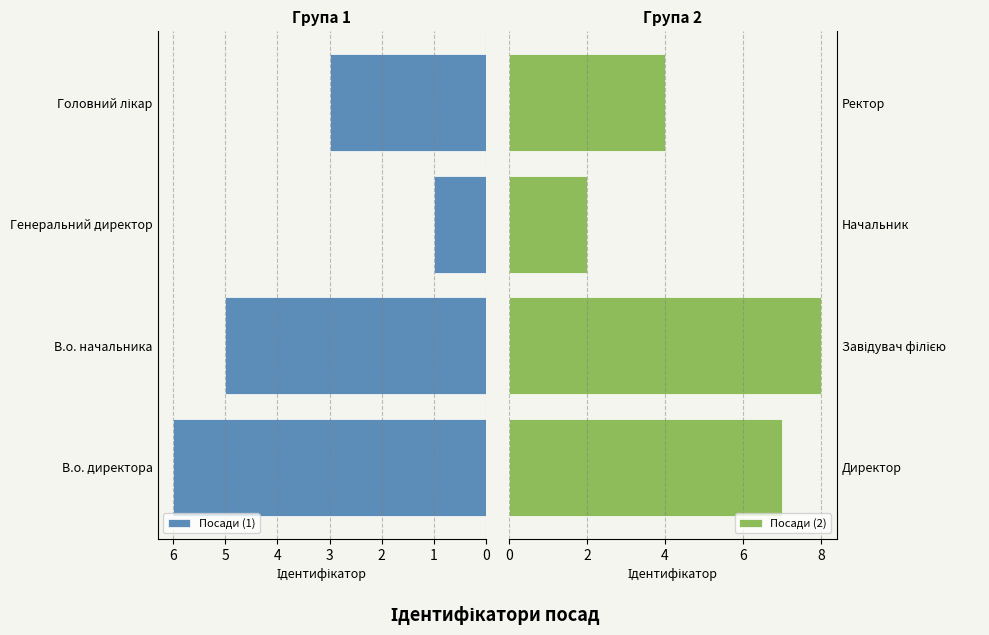

How many values in the Посади (2) series are below 7?

2